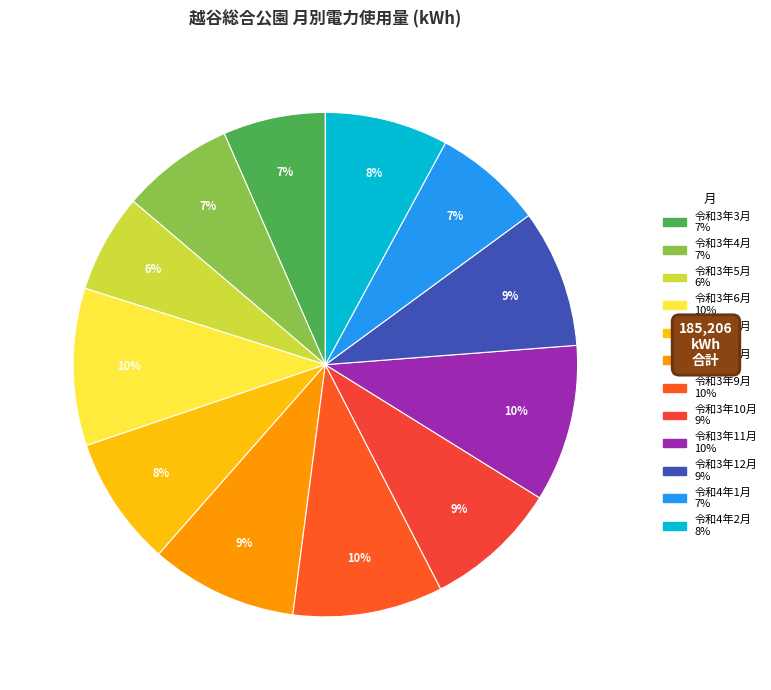

How many segments does this pie chart have?

12